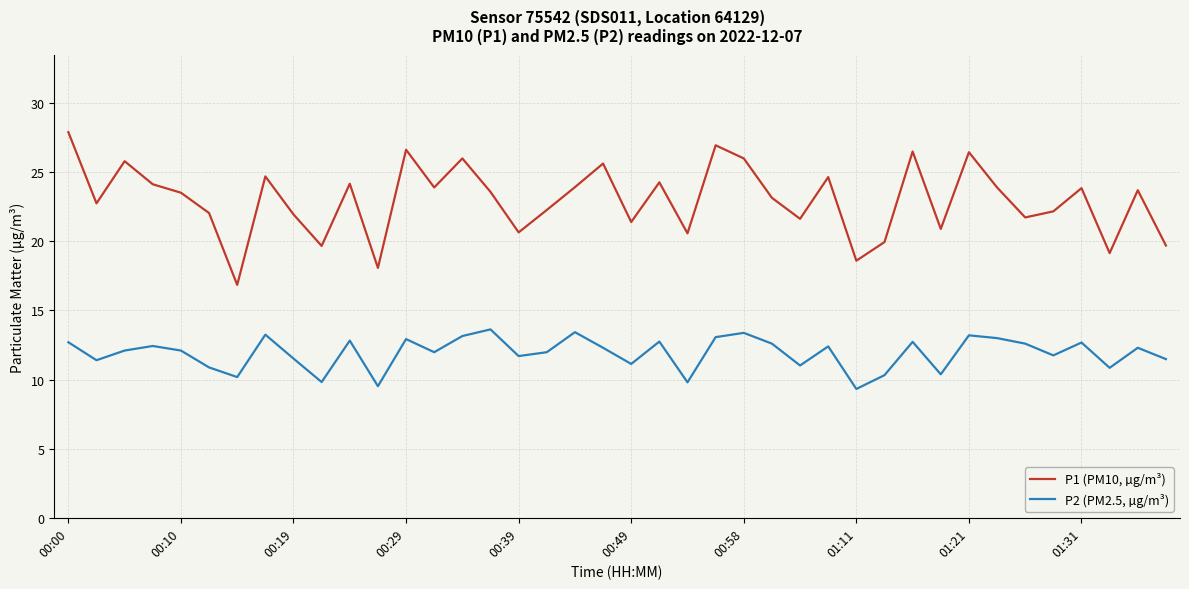

List the series in order of their peak value, highest first.

P1 (PM10, µg/m³), P2 (PM2.5, µg/m³)